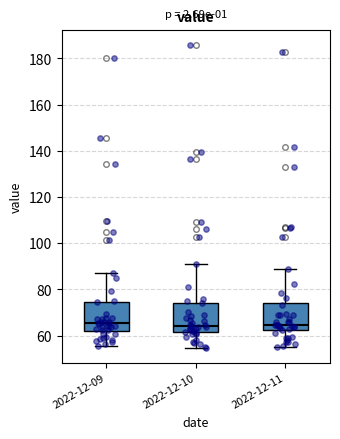

Where does the upper whisker of the box for 2022-12-11 end on the y-axis? The values are not printed on the chart, so give them approximately, as read against the axis.

88